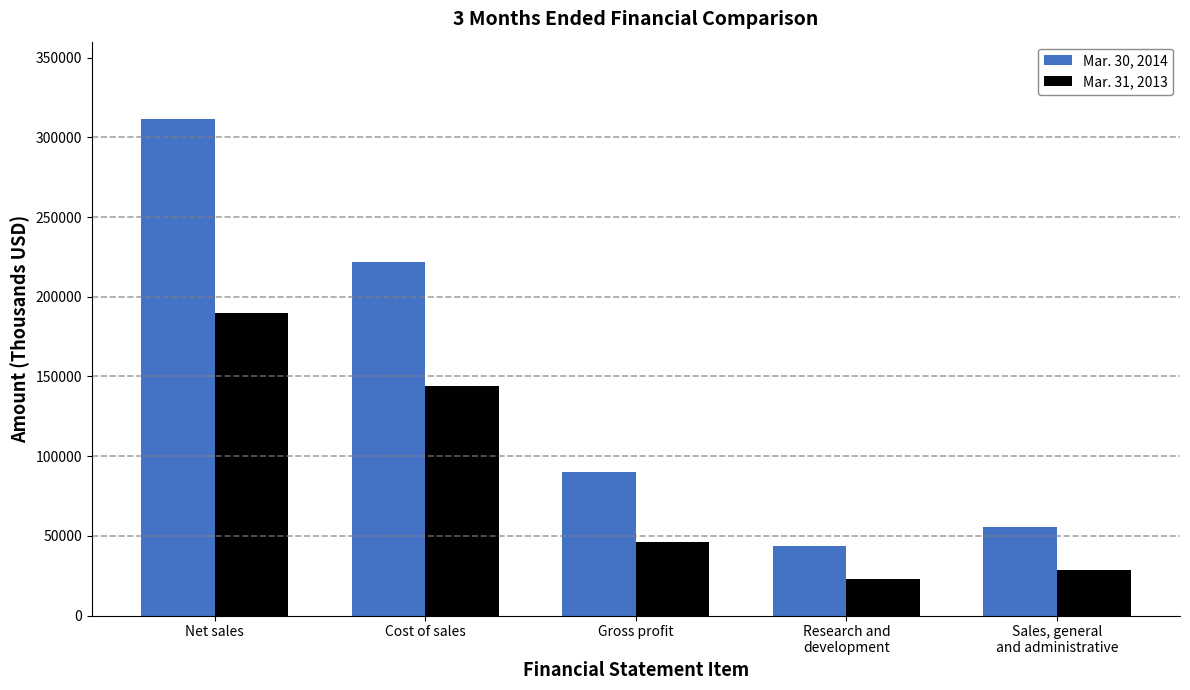

What value does the Mar. 31, 2013 series have at Cost of sales?

143717